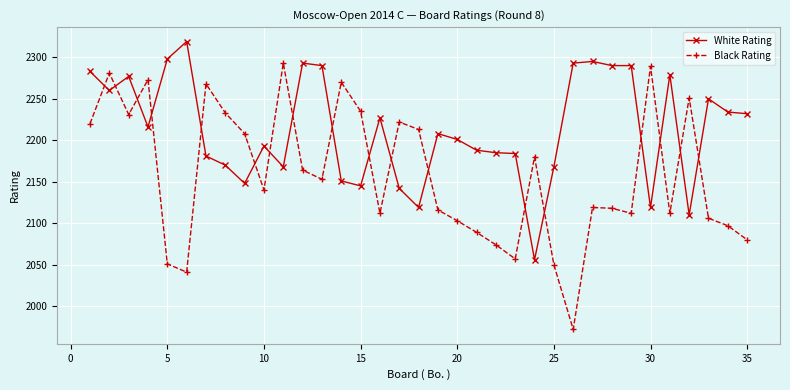

What is the maximum value for Black Rating?

2293